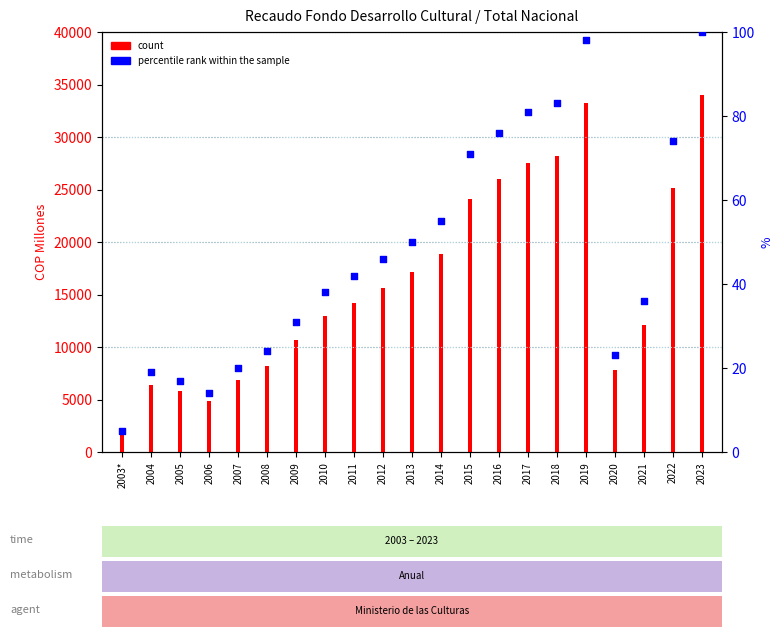

What is the total value across all series at 2023?

34061.8